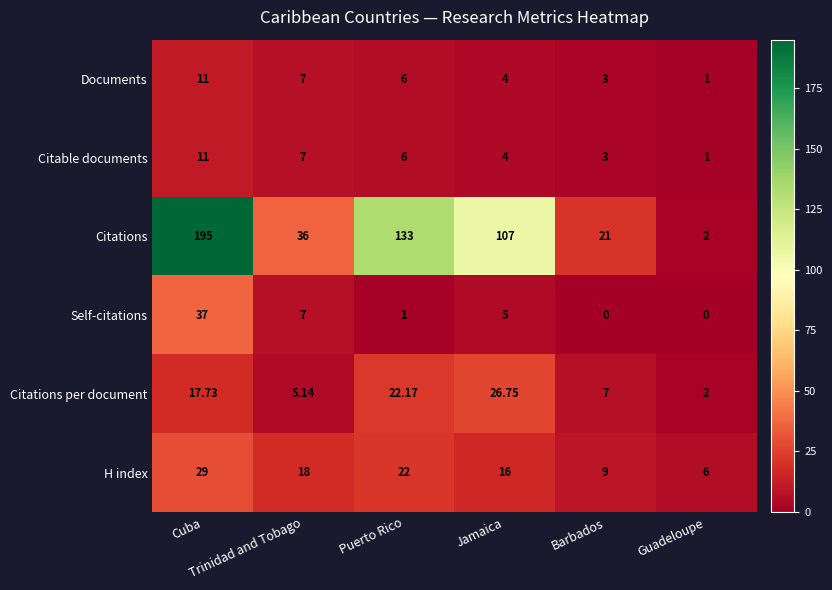

Which series has the largest range (max minus min)?

Citations